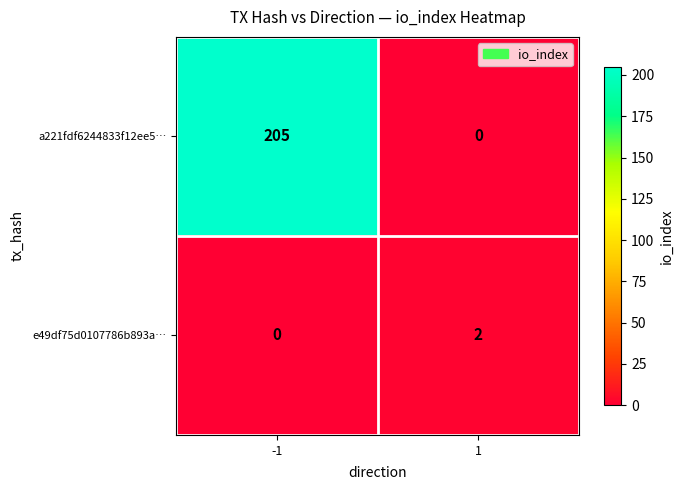

List the series in order of their overall mean, highest first.

a221fdf6244833f12ee5…, e49df75d0107786b893a…